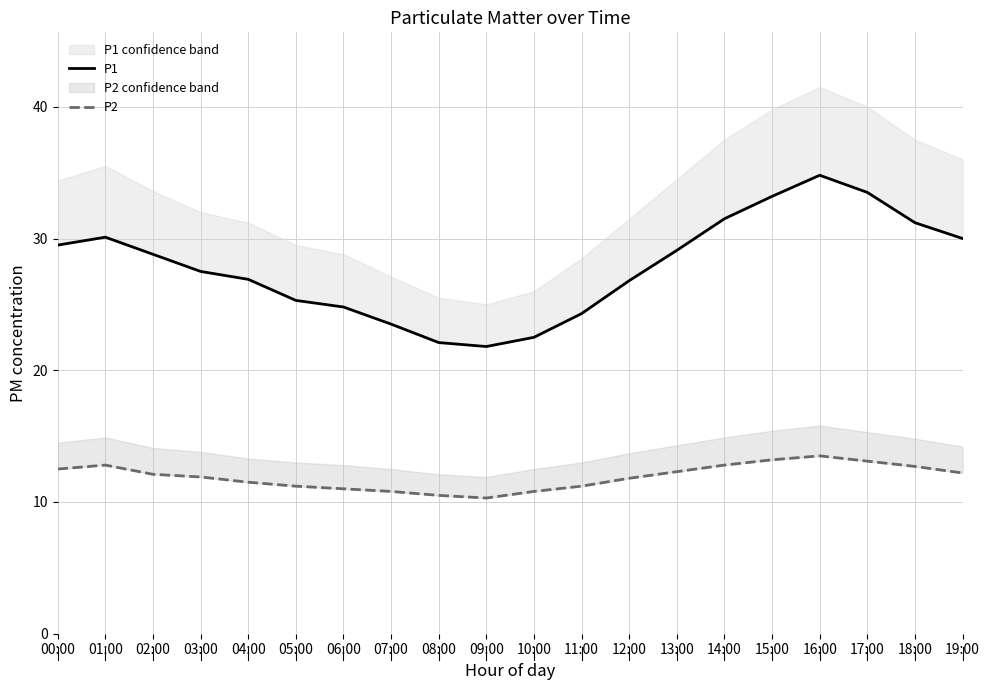

True or false: P2 and P1 intersect in this chart.

False